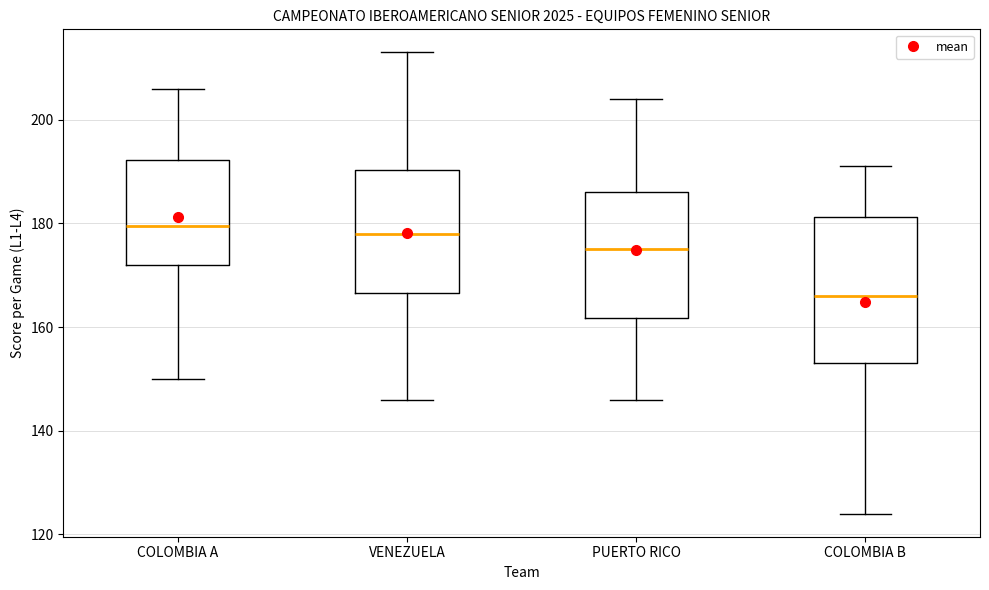

Which box's median line is the lowest?

COLOMBIA B